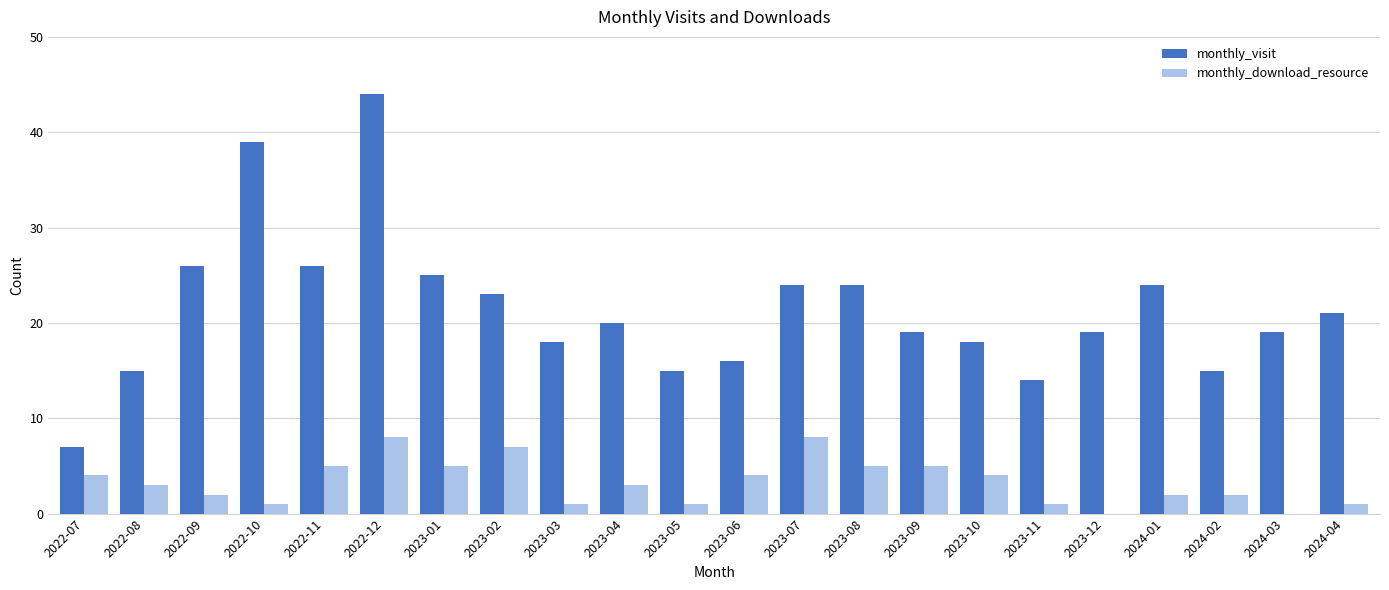

At which label is monthly_visit closest to 25?

2023-01